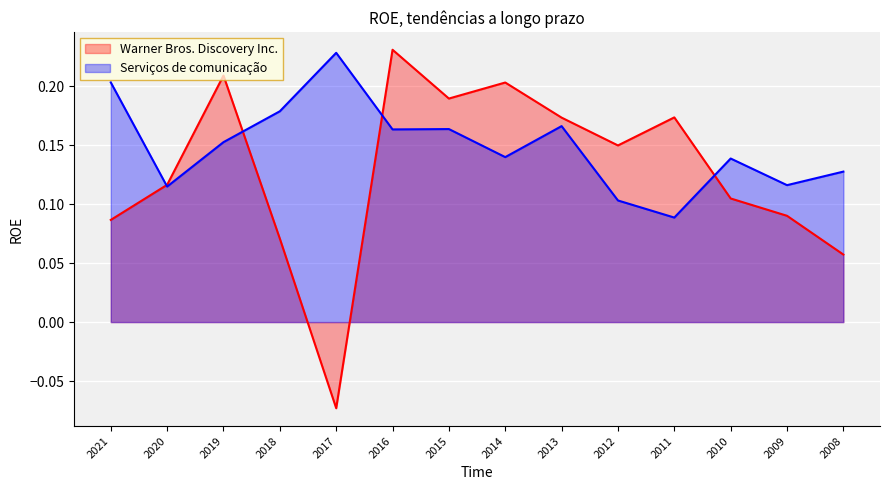

At which label does Serviços de comunicação reach its minimum?

2011